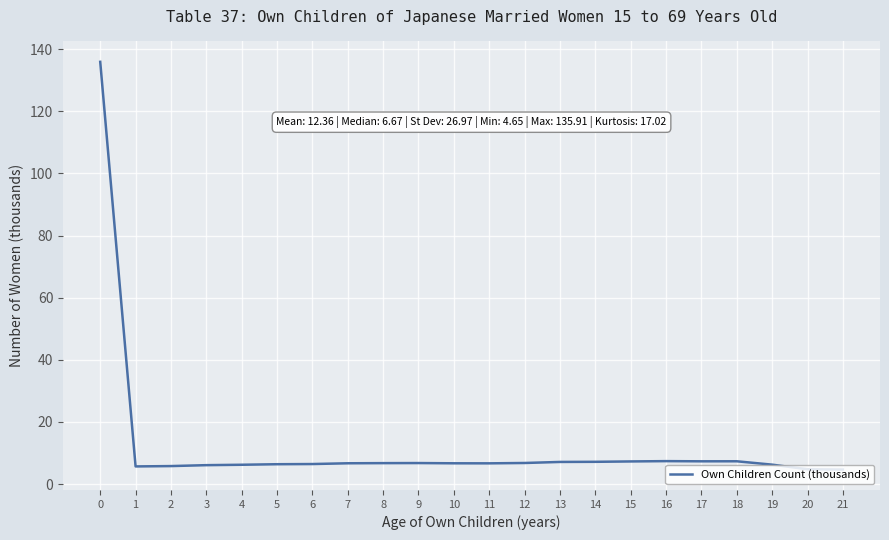

What is the difference between the maximum and minimum values?

131.3